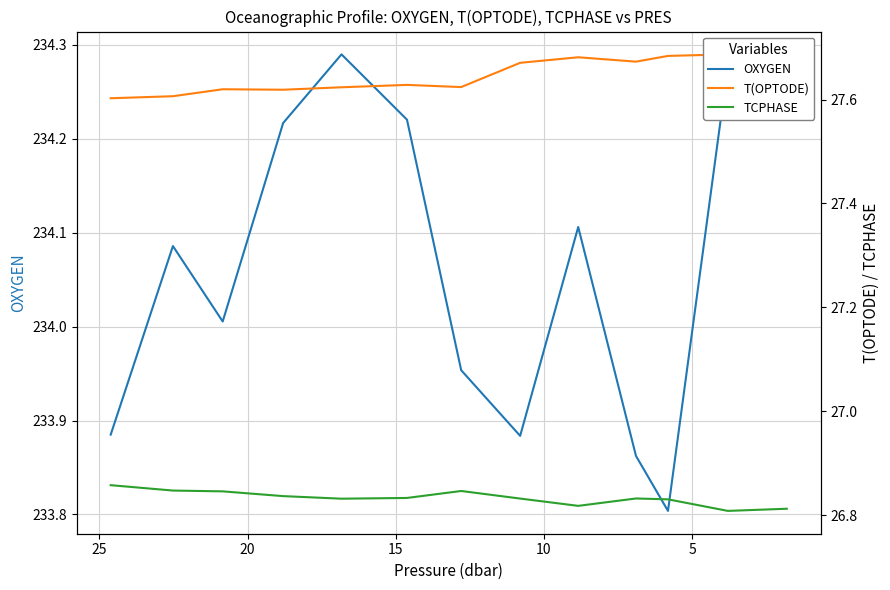

The value of T(OPTODE) at 7 is 11.7. True or false?

False